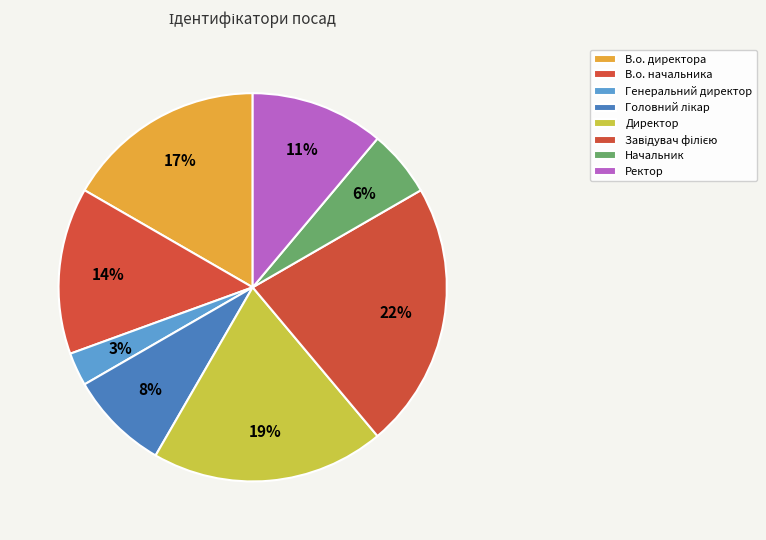

Combined, do В.о. директора and Генеральний директор account for over 50%?

No